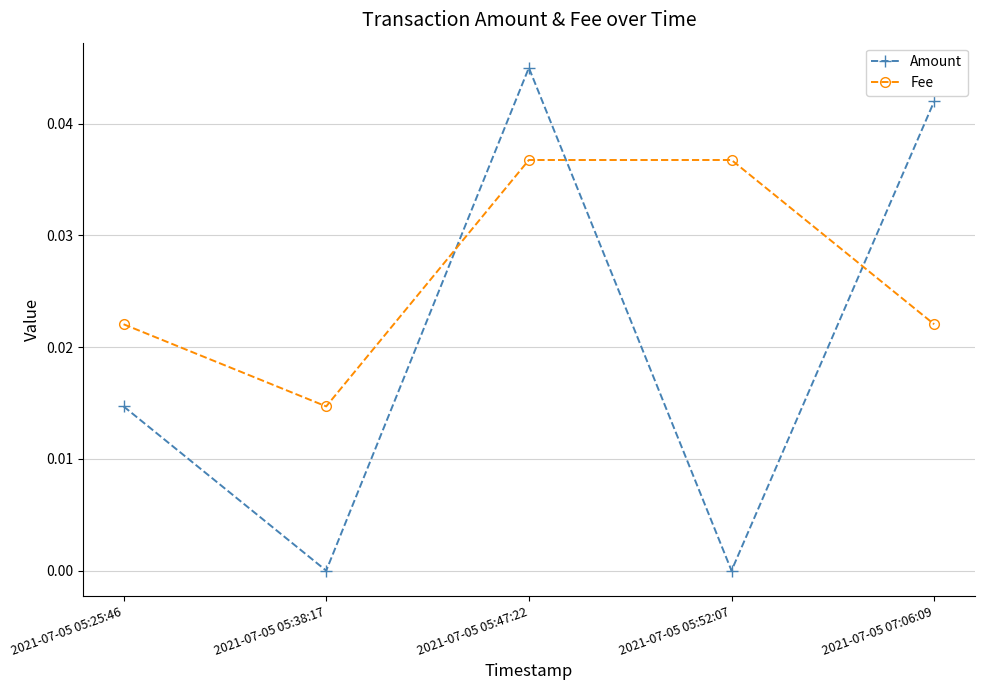

True or false: Fee has a value of 0.0 at 2021-07-05 05:38:17.

True